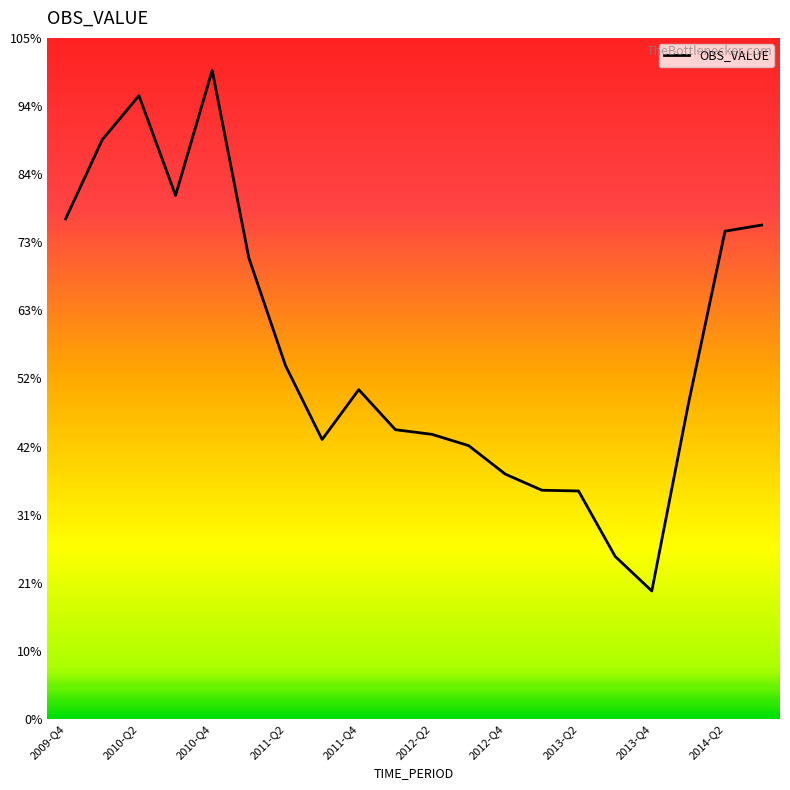

Reading left to right, extract all data points from this chart.

2009-Q4=11017.0	2010-Q1=12760.0	2010-Q2=13727.0	2010-Q3=11532.0	2010-Q4=14286.0	2011-Q1=10157.0	2011-Q2=7786.0	2011-Q3=6157.0	2011-Q4=7254.0	2012-Q1=6373.0	2012-Q2=6270.0	2012-Q3=6022.0	2012-Q4=5394.8	2013-Q1=5039.7	2013-Q2=5023.2	2013-Q3=3582.3	2013-Q4=2820.9	2014-Q1=6946.9	2014-Q2=10744.7	2014-Q3=10878.6